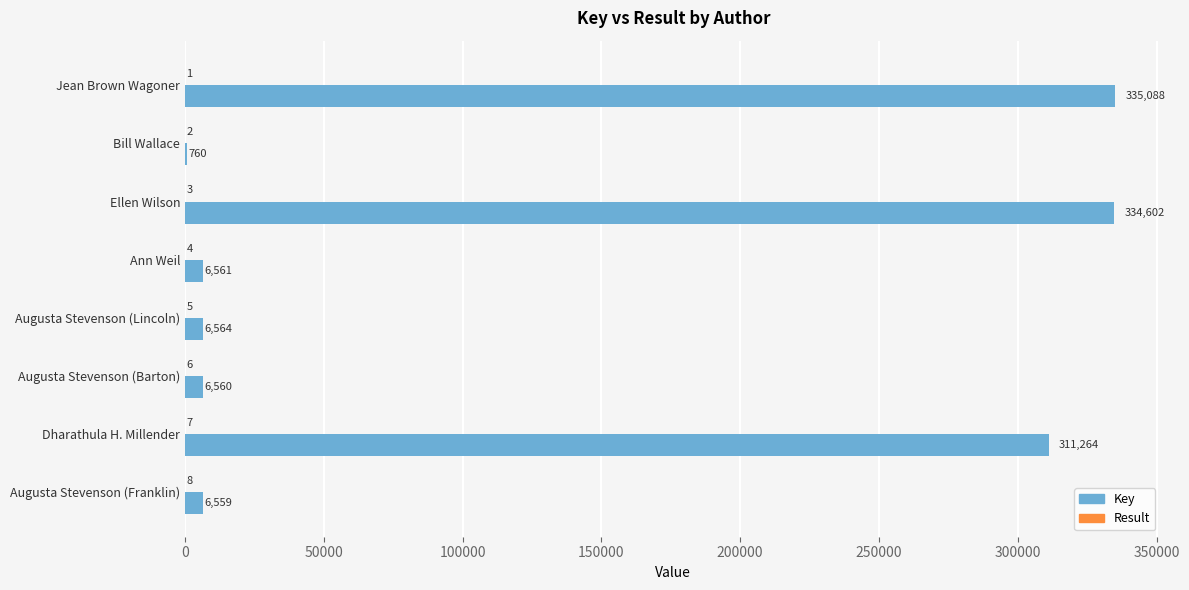

Which series changed the most between Ellen Wilson and Augusta Stevenson (Franklin)?

Key